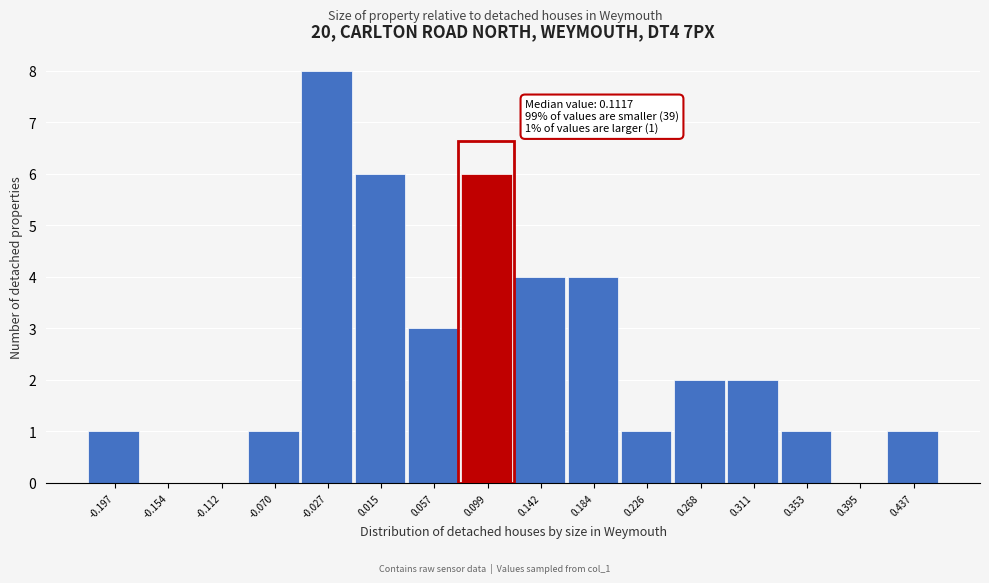

Reading left to right, extract all data points from this chart.

-0.197=1	-0.154=0	-0.112=0	-0.070=1	-0.027=8	0.015=6	0.057=3	0.099=6	0.142=4	0.184=4	0.226=1	0.268=2	0.311=2	0.353=1	0.395=0	0.437=1